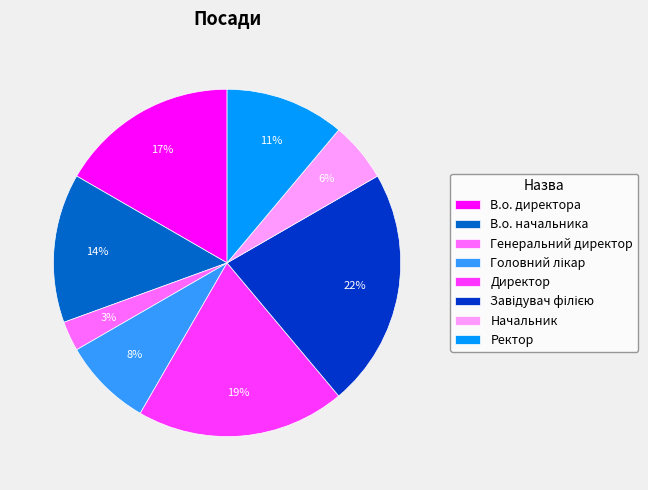

What is the smallest slice in the pie chart?

Генеральний директор